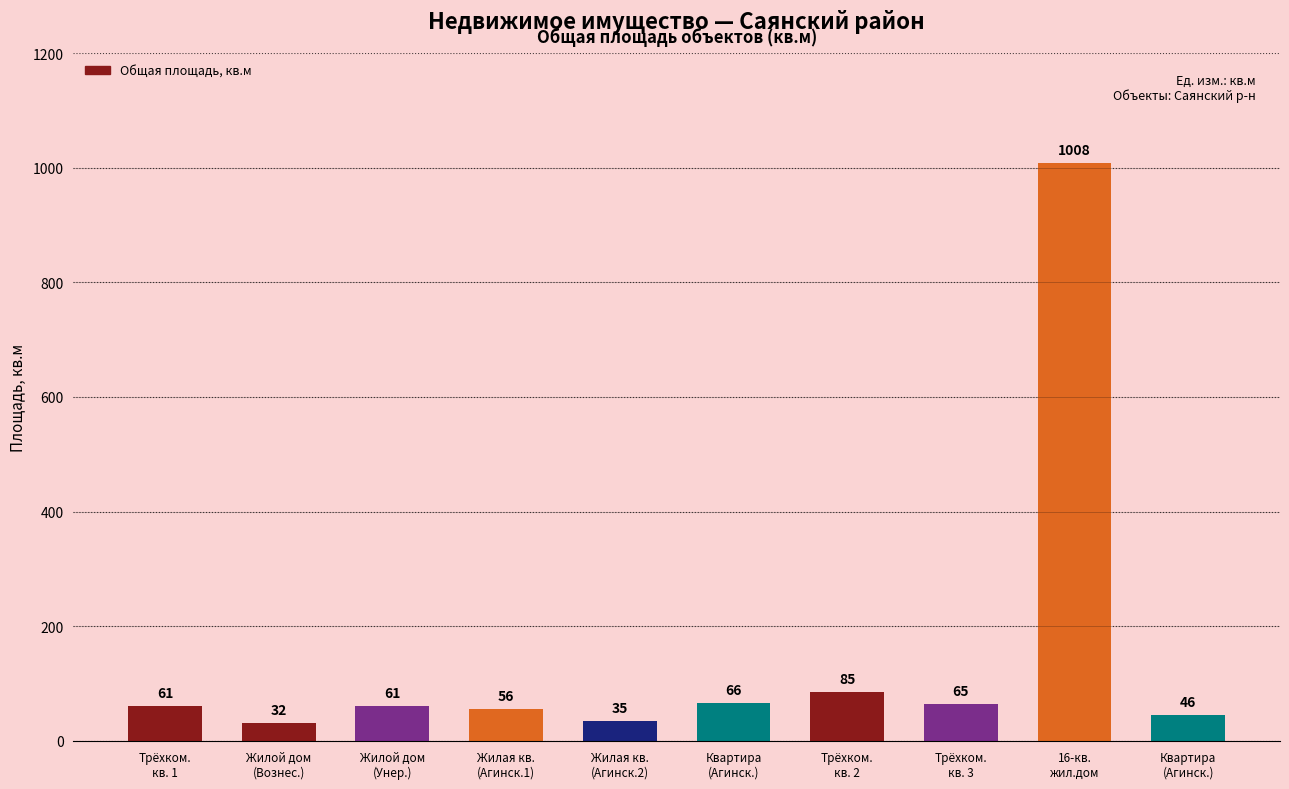

What is the ratio of the value at Жилой дом to the value at 16-квартирный жилой дом?

0.1